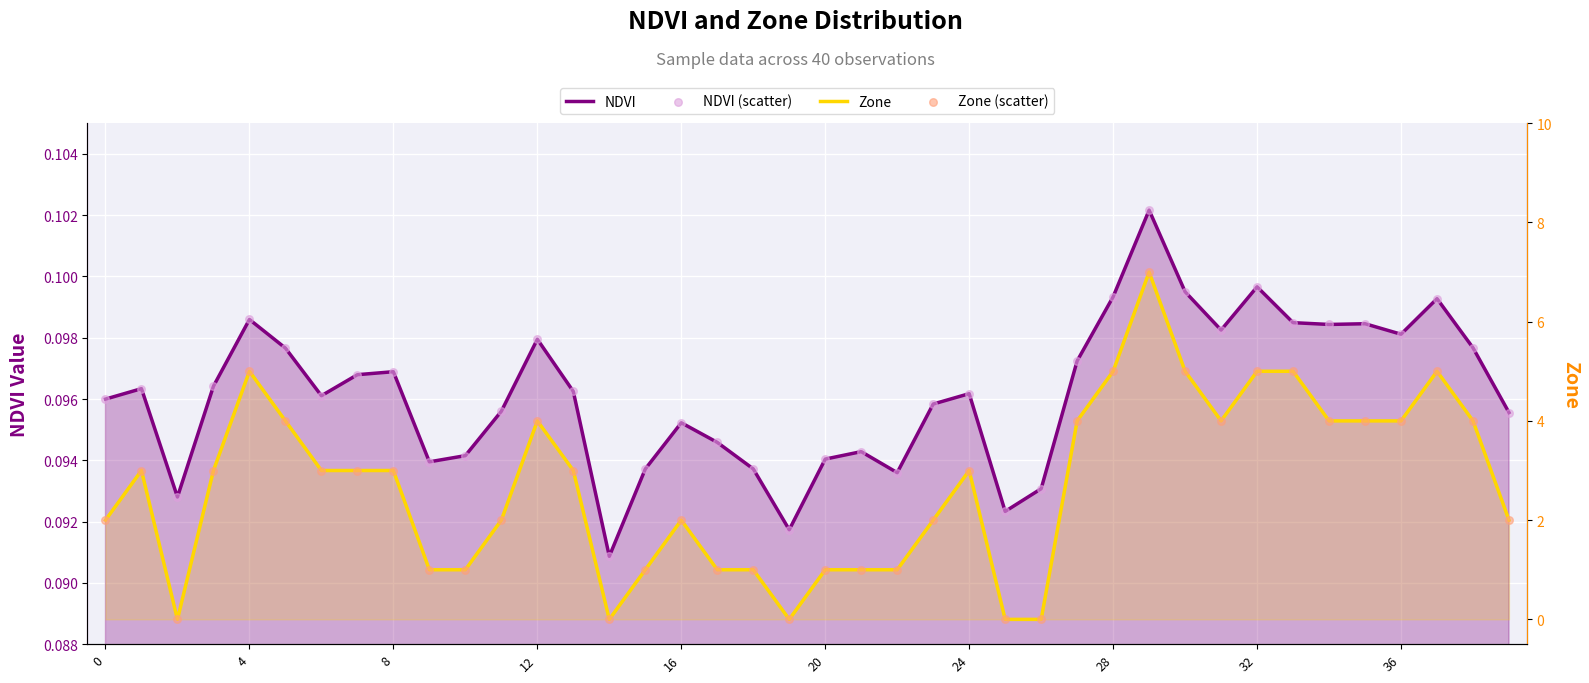

Which series has the largest total across all categories?

Zone